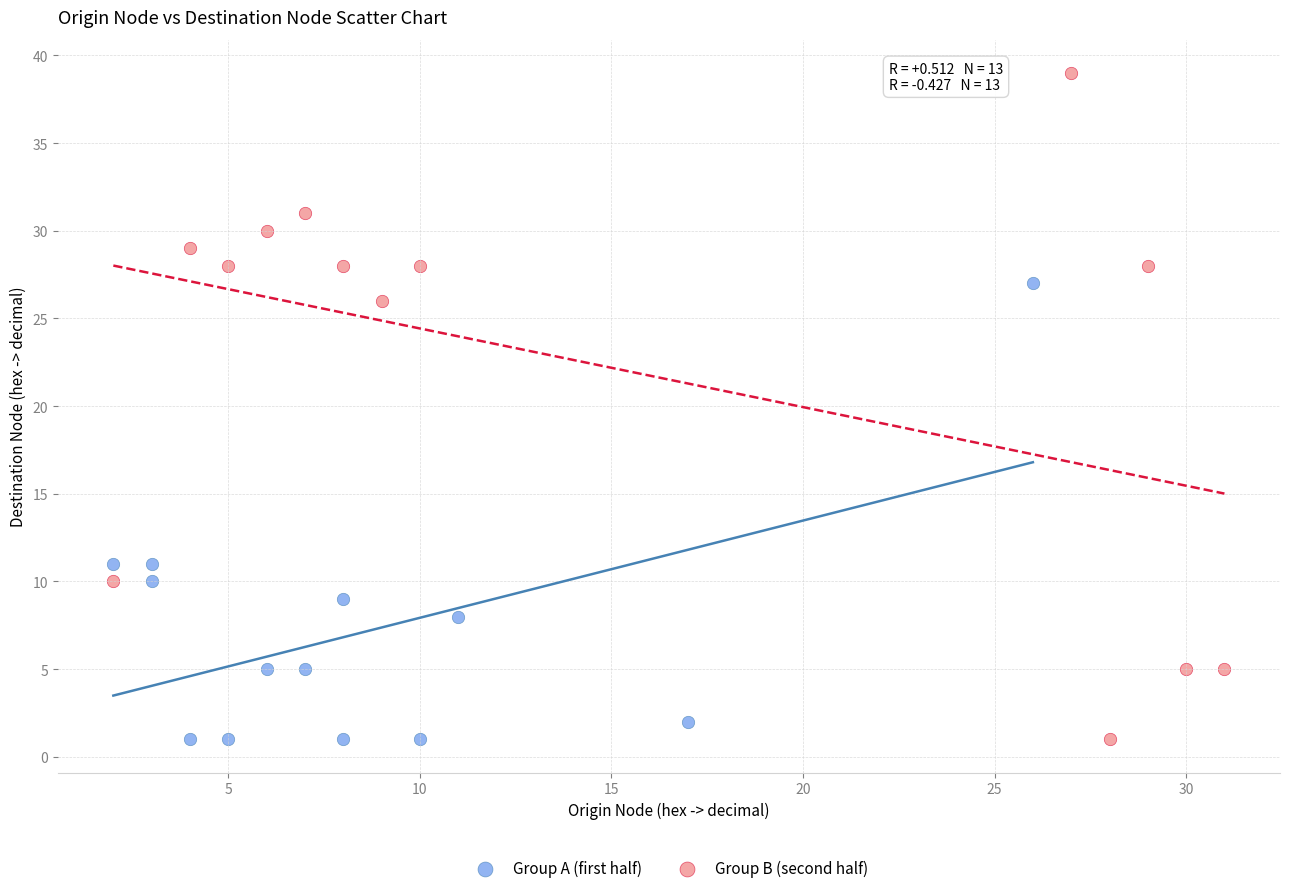

Which series contains the highest Y value?

Group B (second half)